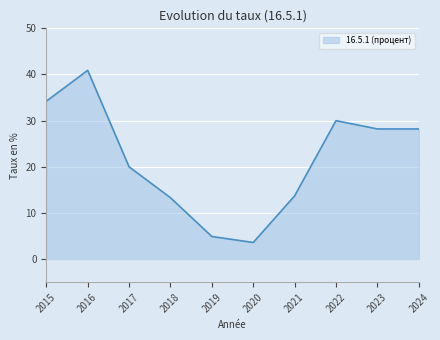

How many distinct data groups are displayed?

1